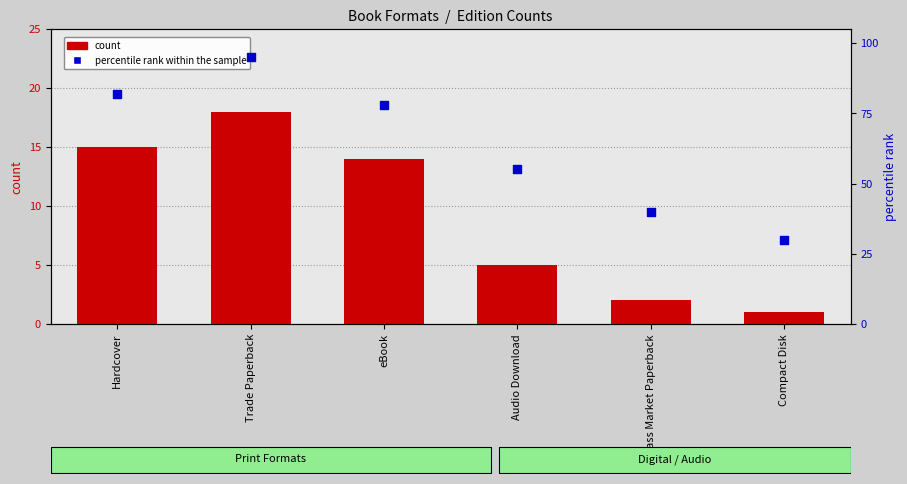

What is the total value across all series at Trade Paperback?

113